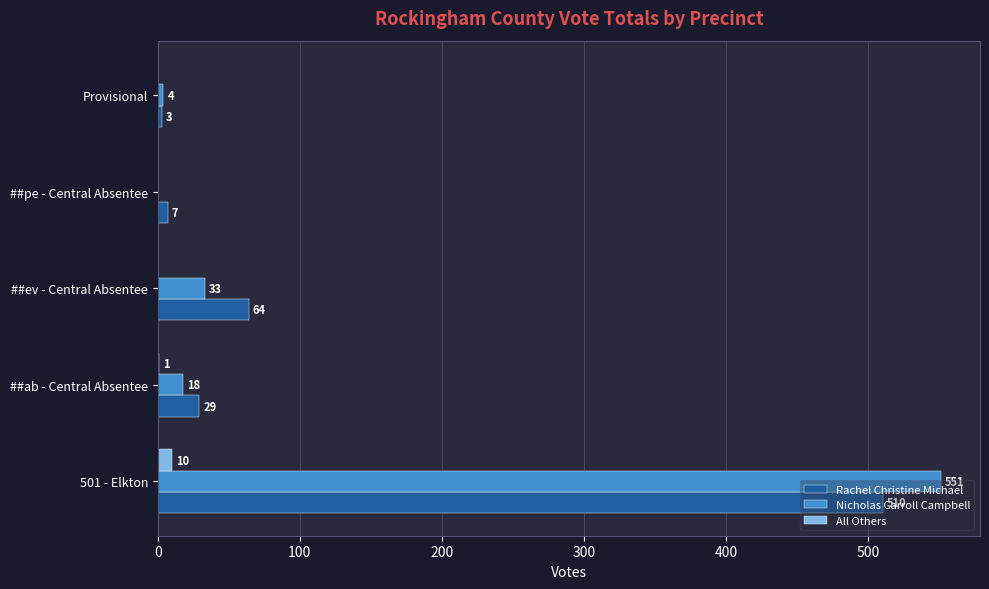

What is the maximum value for Nicholas Carroll Campbell?

551